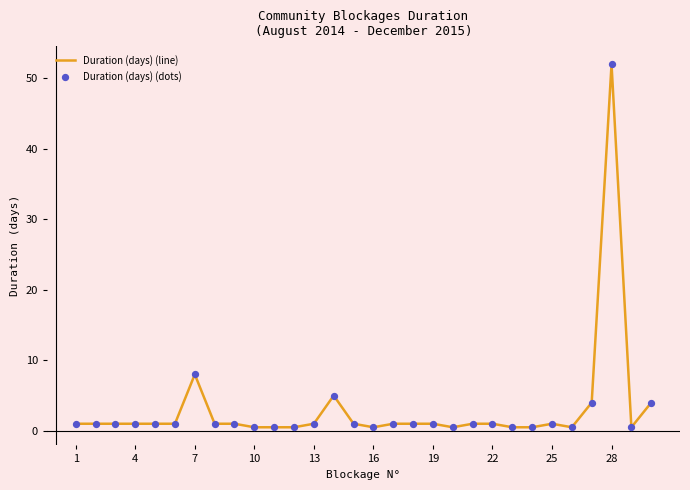

What is the greatest value displayed?

52.0